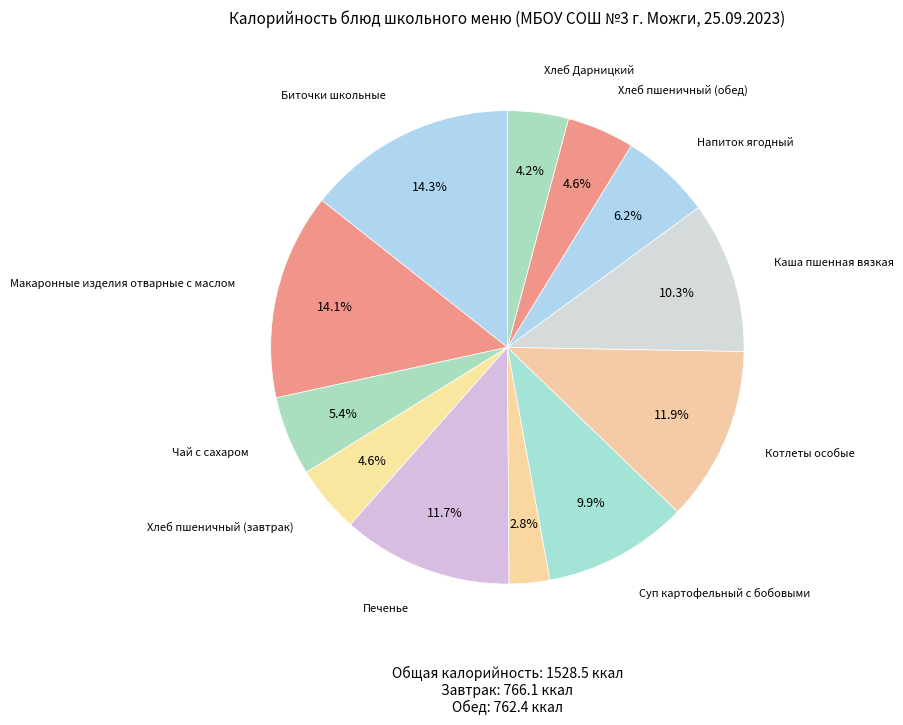

What is the smallest slice in the pie chart?

Икра овощная пром.пр.